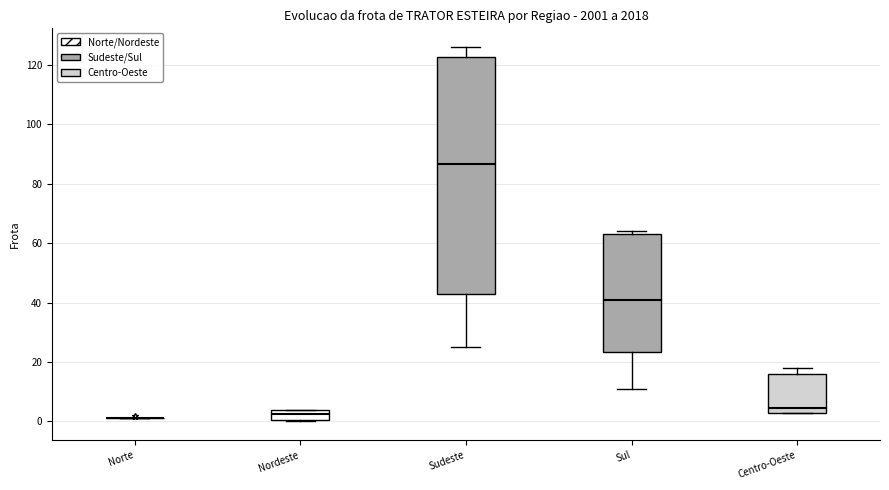

Comparing the boxes themselves (not the whiskers), which one is the tallest?

Sudeste